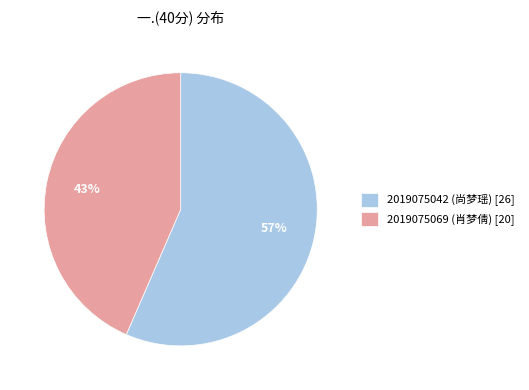

To the nearest percent, what is the combined percentage of 2019075042 (尚梦瑶) [26] and 2019075069 (肖梦倩) [20]?

100%